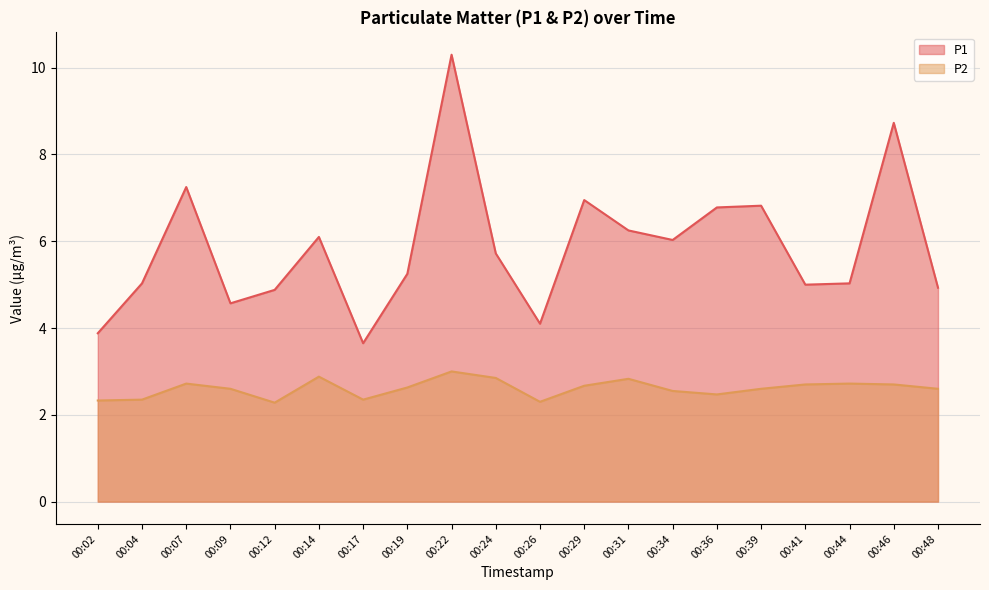

True or false: P2 and P1 intersect in this chart.

False